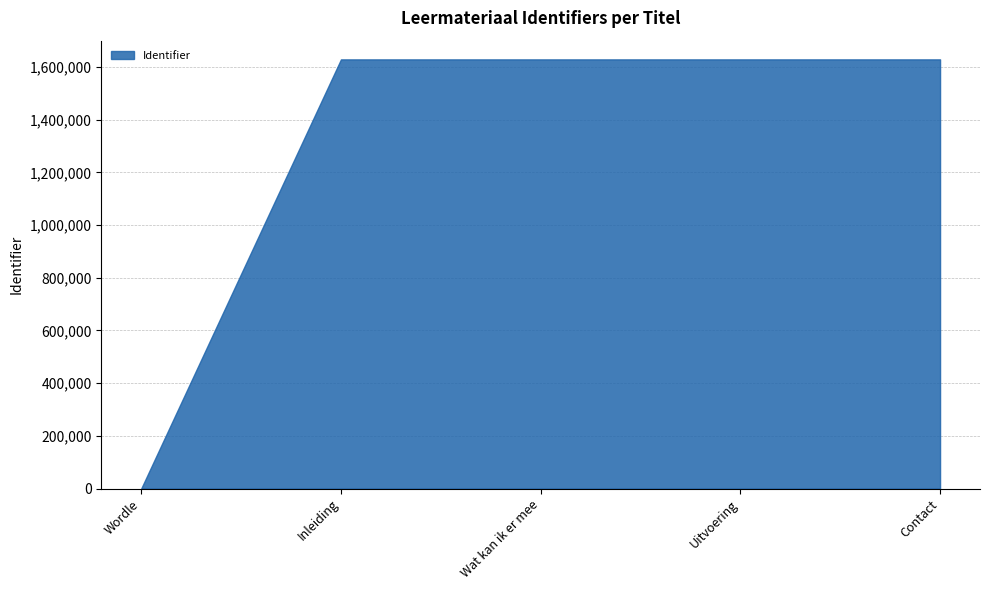

True or false: the data shows 2391324 at Wat kan ik er mee.

False